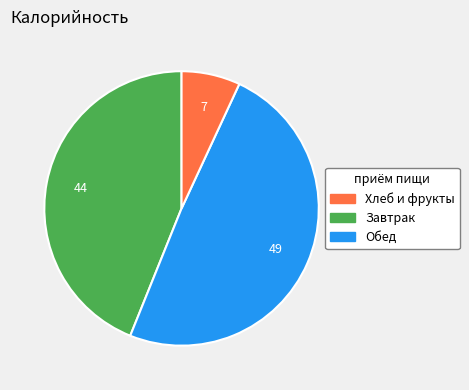

Does any single category account for the majority?

No